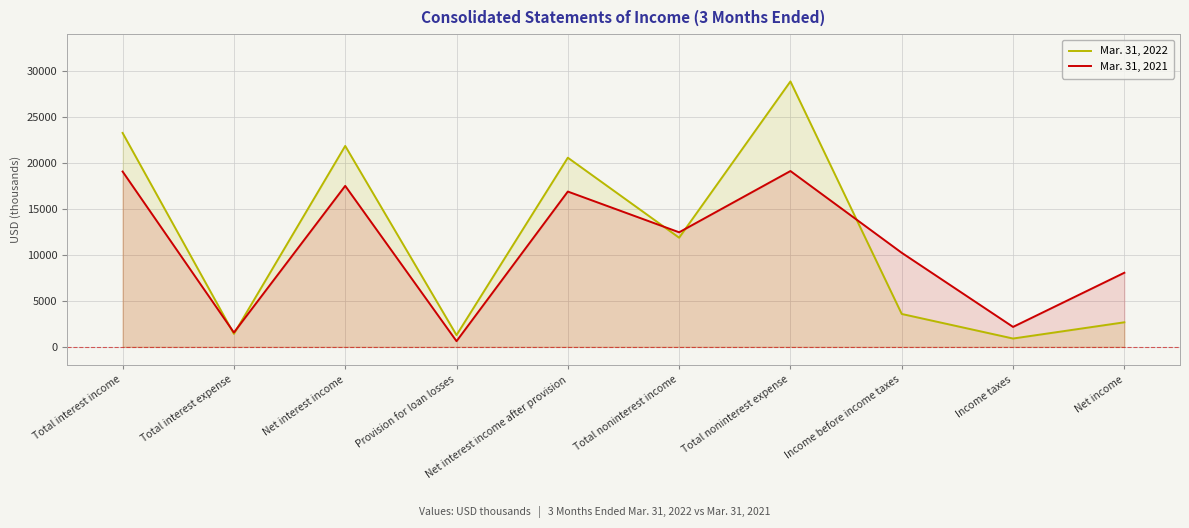

The value of Mar. 31, 2022 at Net interest income is 12778. True or false?

False